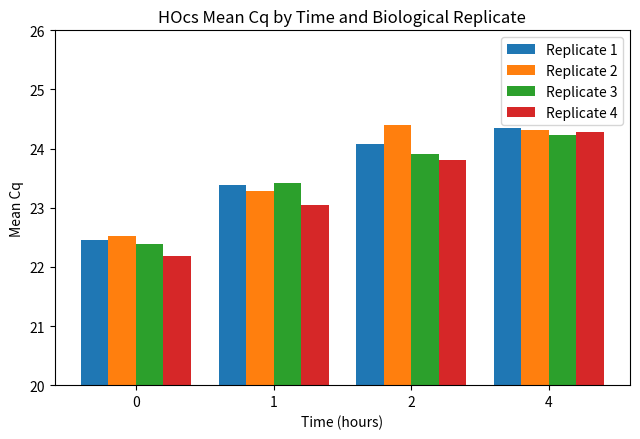

At which category is the sum across all series the highest?

4